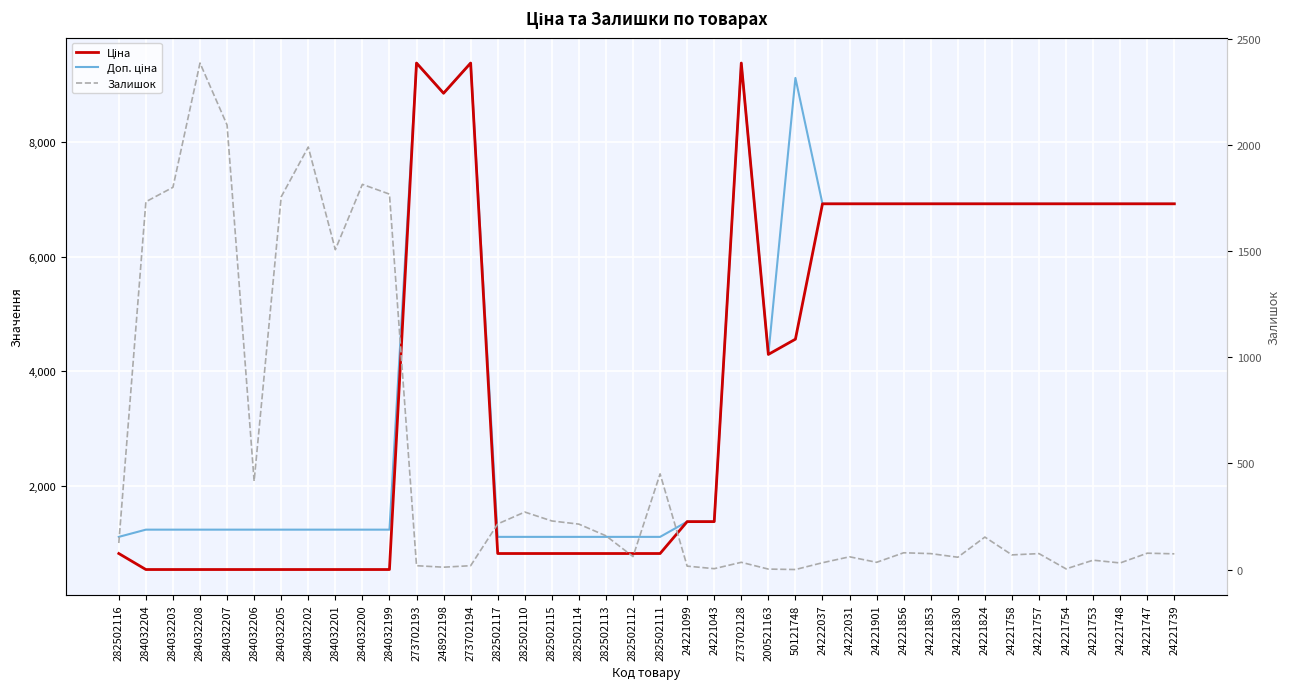

At which label does Доп. ціна reach its minimum?

282502116